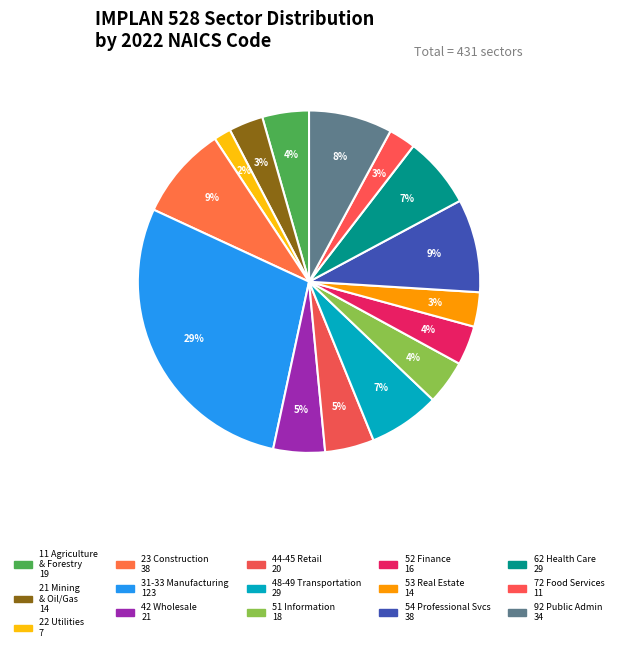

Which category has the smallest portion of the pie?

22